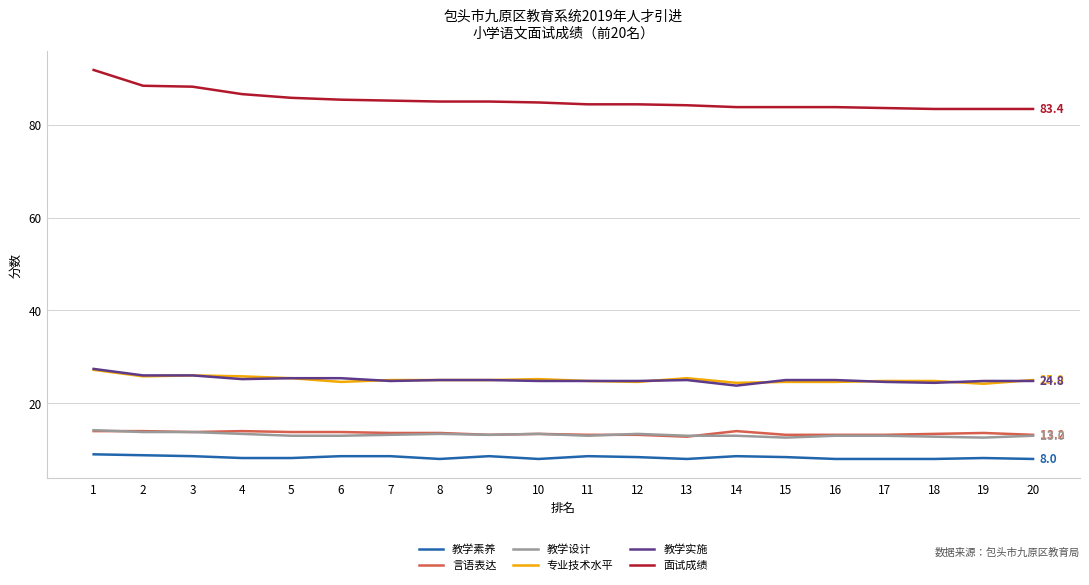

Which series has the widest spread of values?

面试成绩